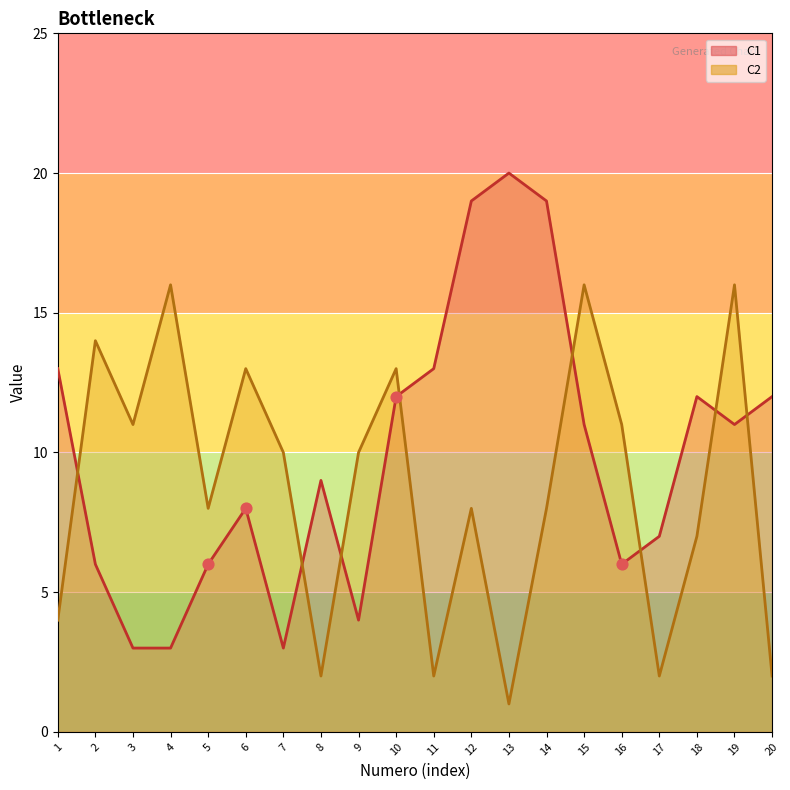

Which series has the largest total across all categories?

C1